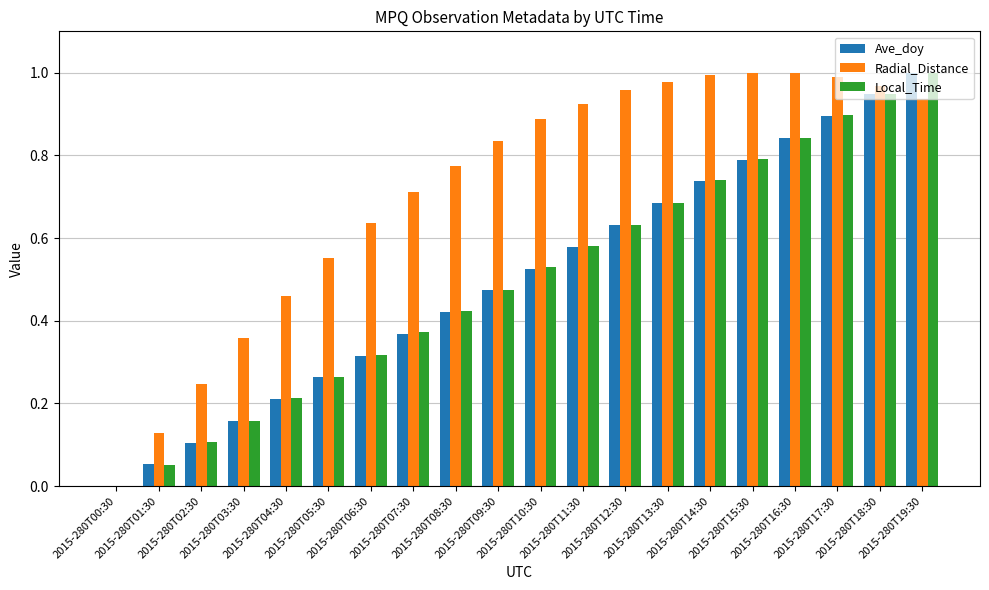

Which series has the largest total across all categories?

Radial_Distance